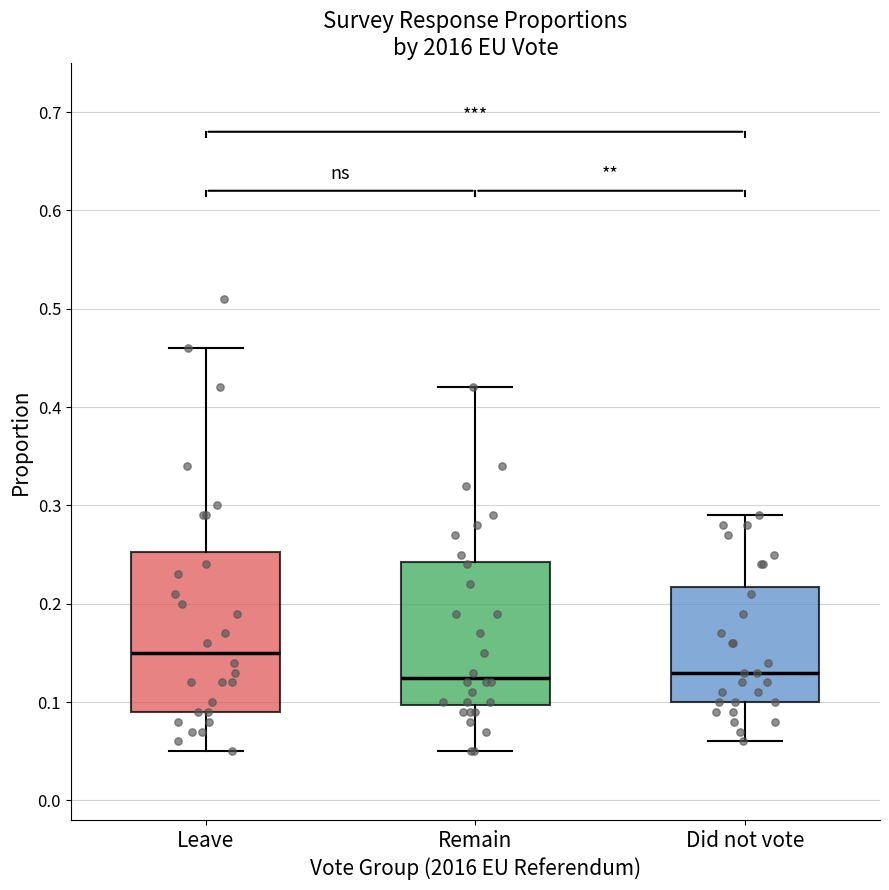

Where is the upper edge of the box for Leave on the y-axis? The values are not printed on the chart, so give them approximately, as read against the axis.

0.25